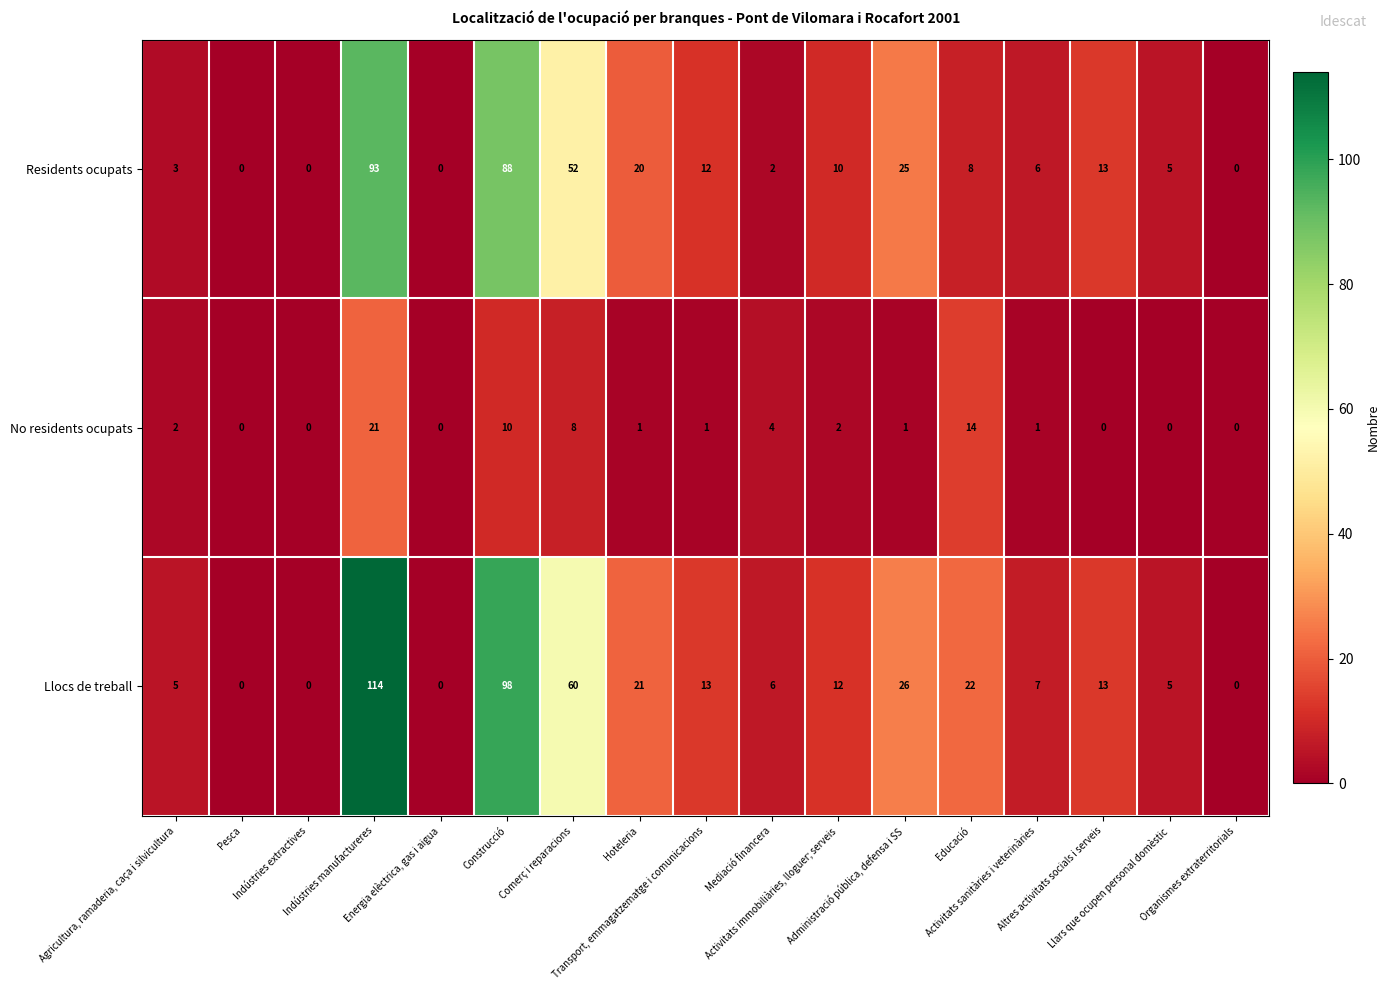

What is the highest value of the No residents ocupats series?

21